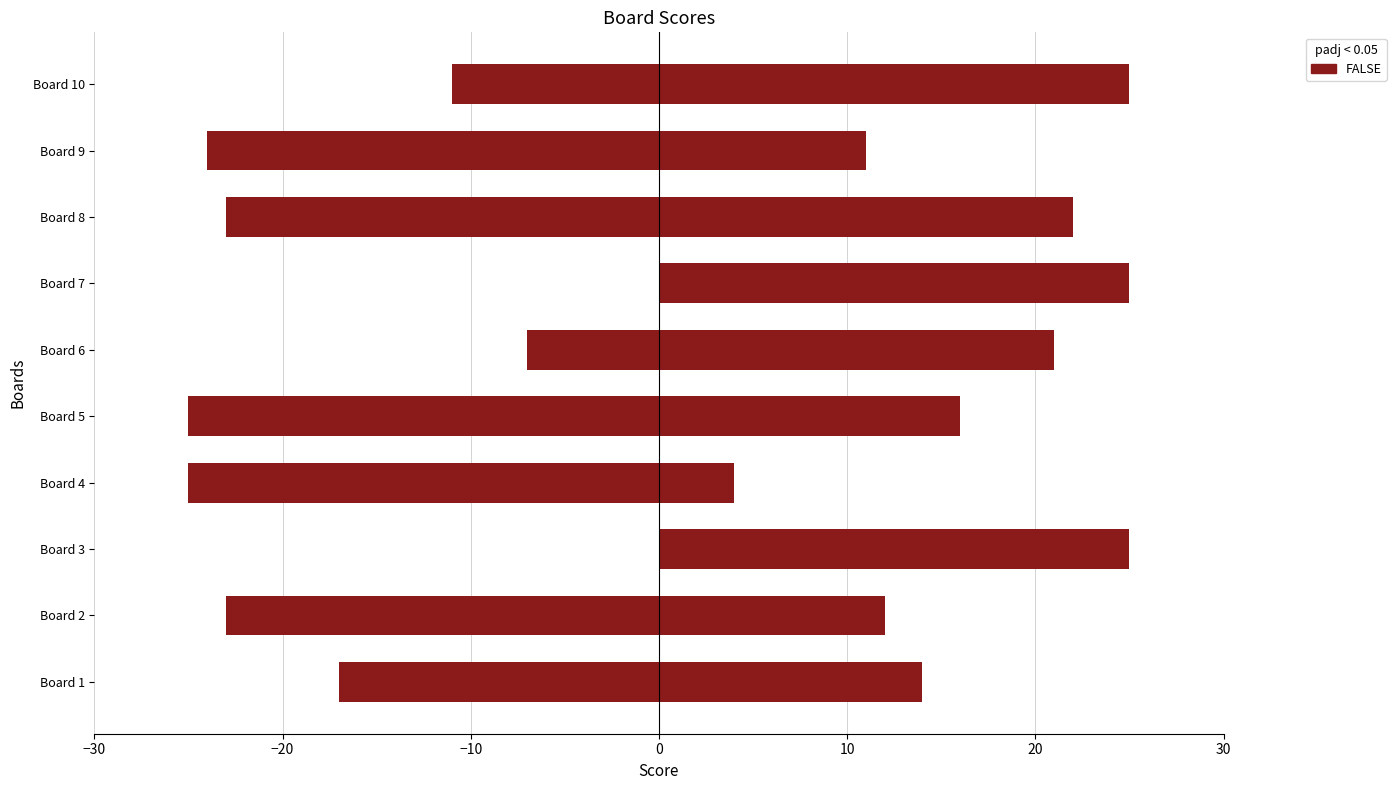

Are the bars horizontal?

Yes